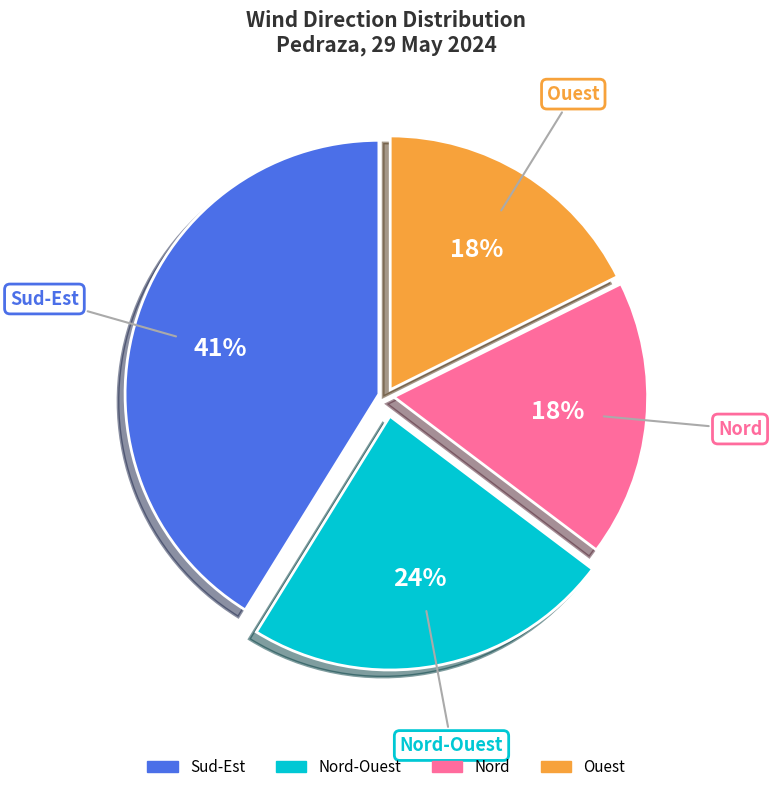

How many slices are in this pie chart?

4